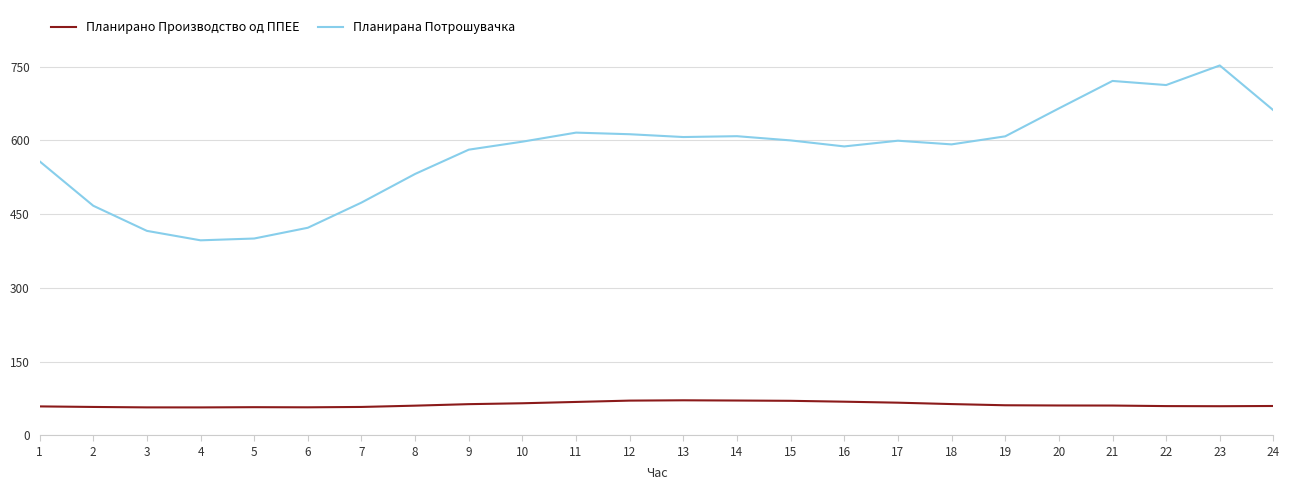

What is the total value across all series at 20?

725.4